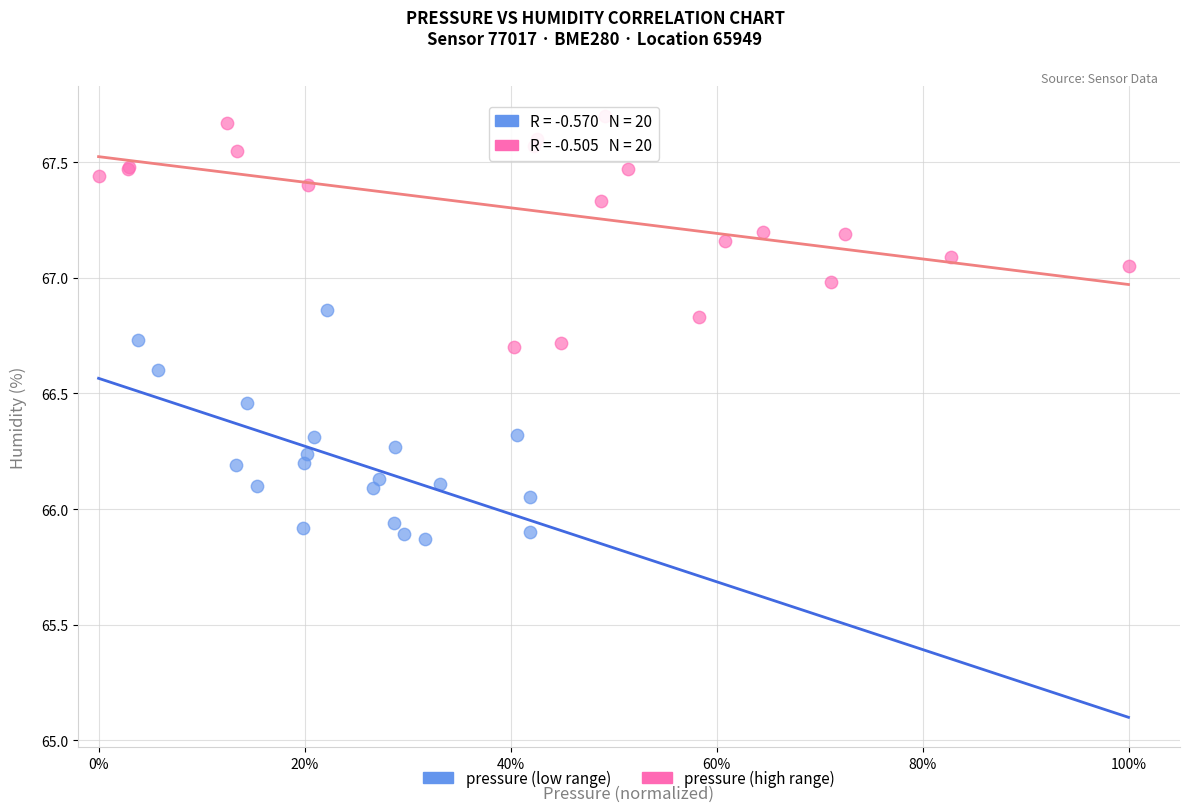

Which series reaches the minimum Y coordinate?

pressure (low range)